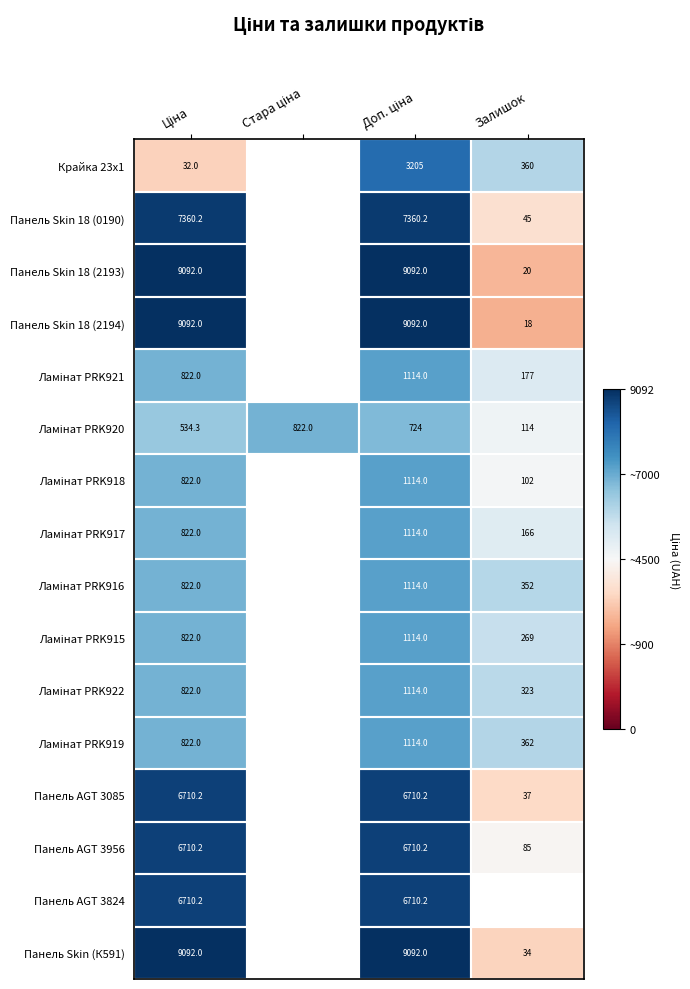

List the series in order of their peak value, lowest first.

Ламінат PRK920, Ламінат PRK921, Ламінат PRK918, Ламінат PRK917, Ламінат PRK916, Ламінат PRK915, Ламінат PRK922, Ламінат PRK919, Крайка 23x1, Панель AGT 3085, Панель AGT 3956, Панель AGT 3824, Панель Skin 18 (0190), Панель Skin 18 (2193), Панель Skin 18 (2194), Панель Skin (К591)